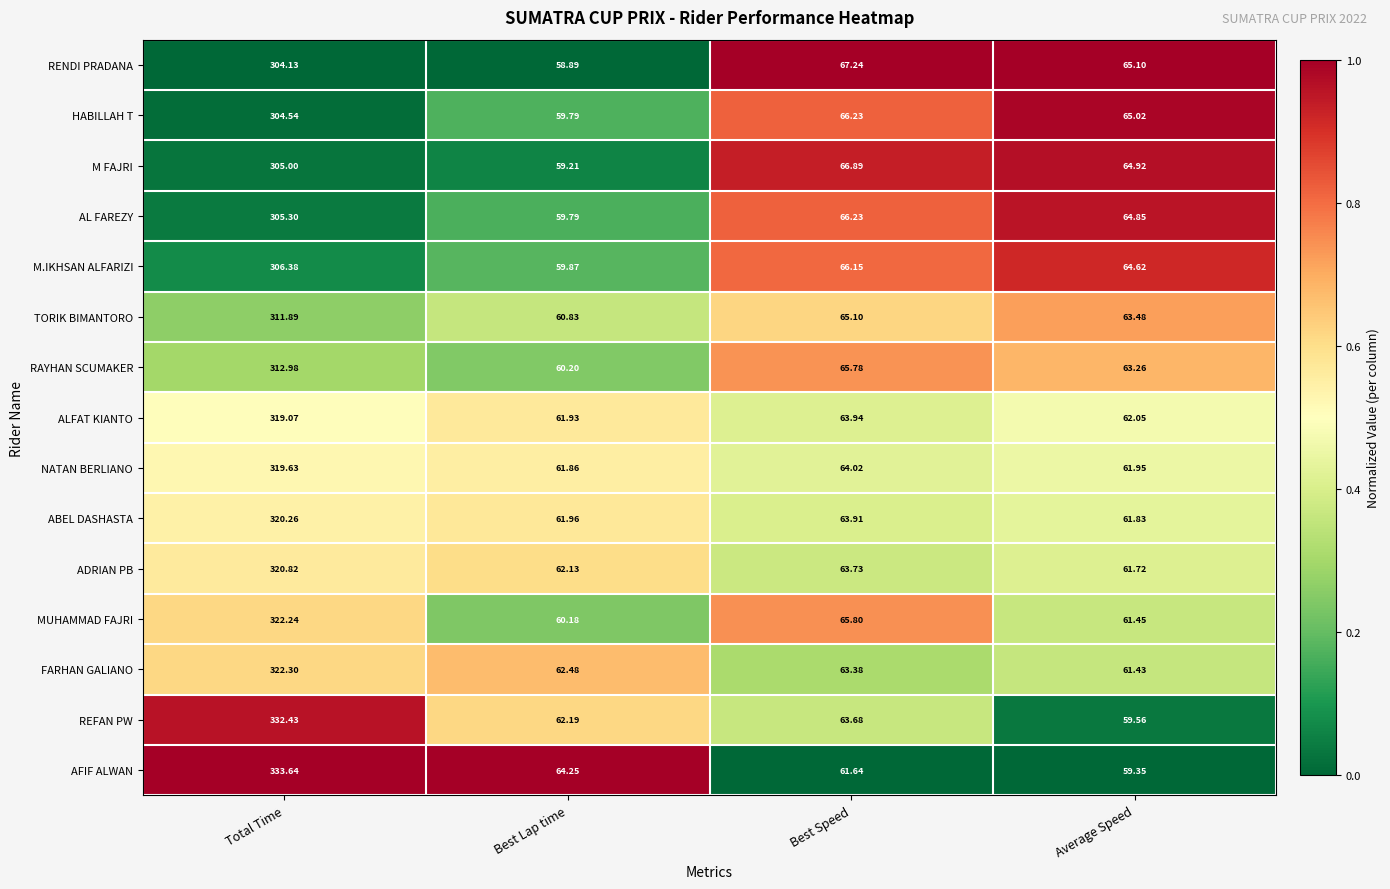

At which label does AFIF ALWAN reach its peak?

Total Time